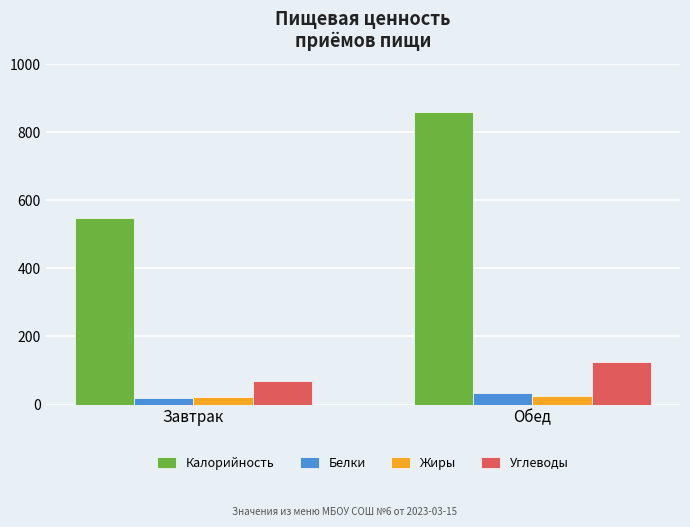

Count the number of categories in the chart.

2